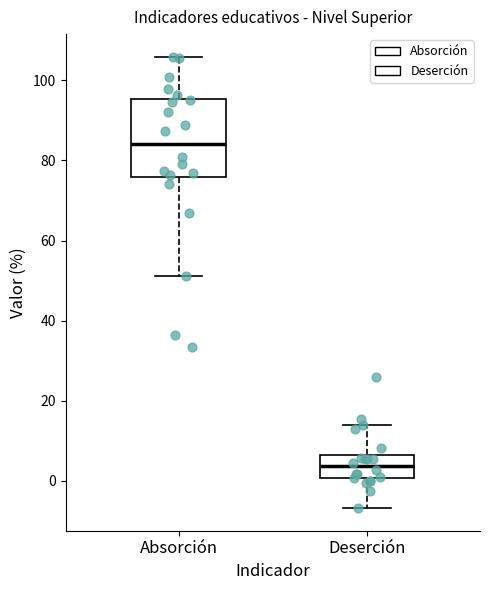

Which box's median line is the lowest?

Deserción